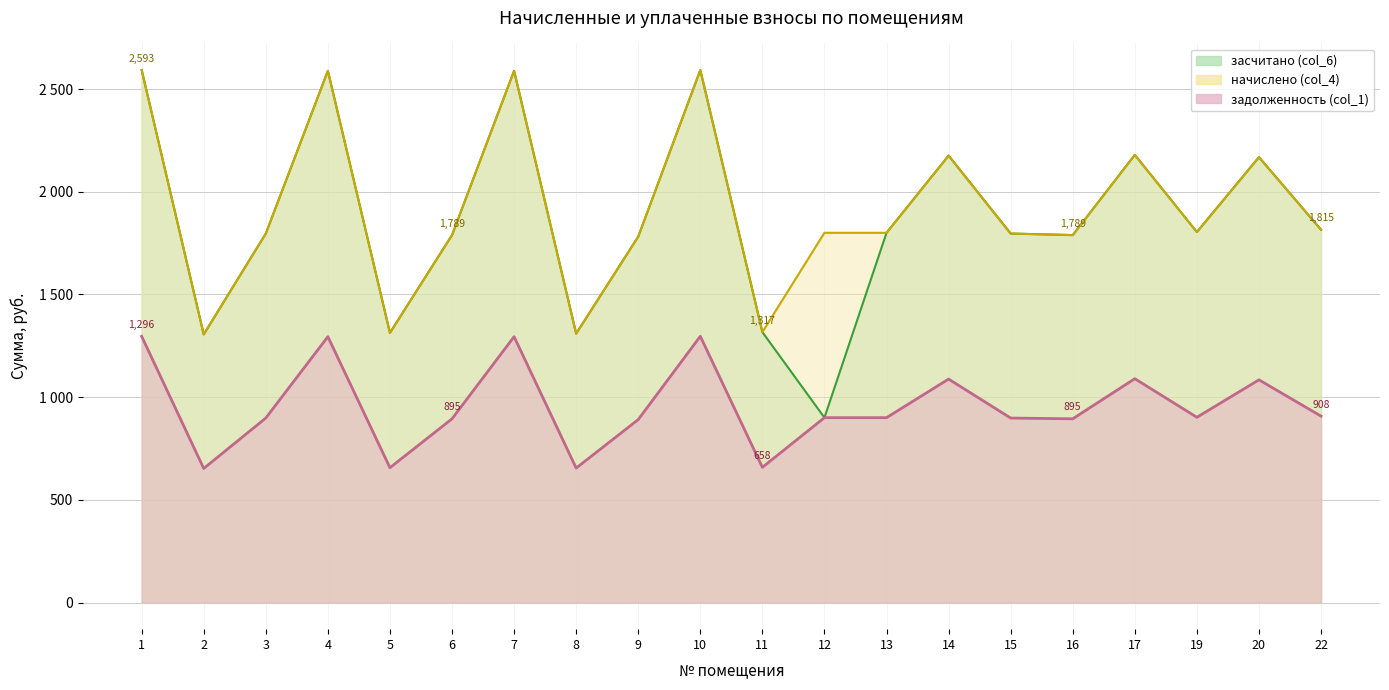

Which category has the highest value in the засчитано (col_6) series?

1